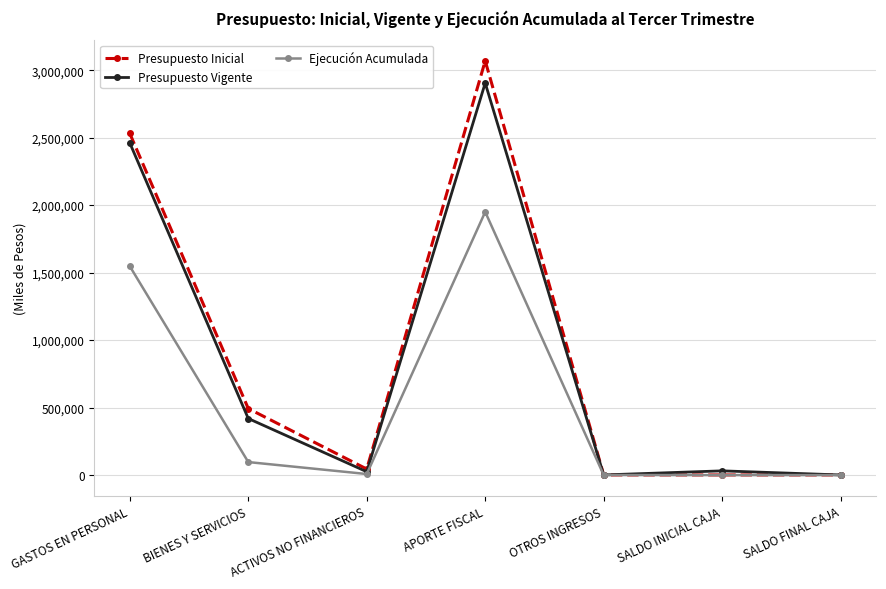

What is the label of the 2nd point from the right?

SALDO INICIAL CAJA